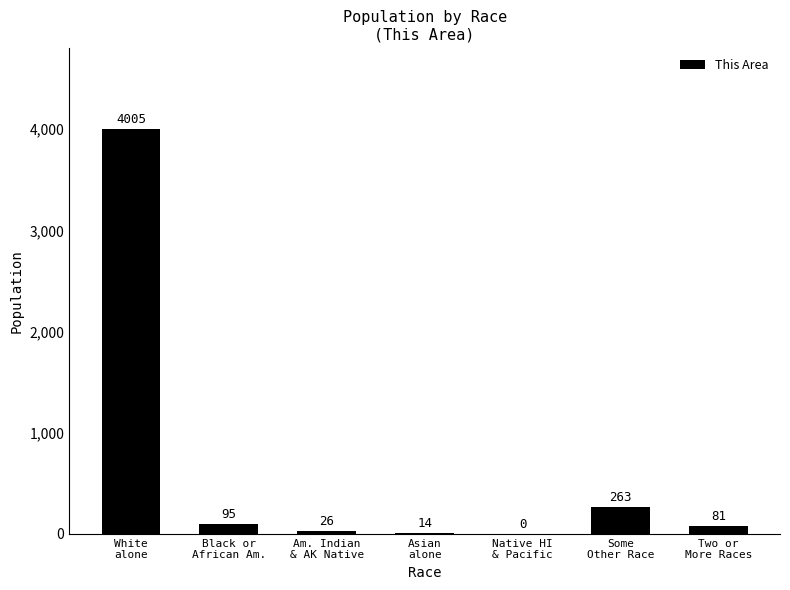

What is the difference between the values at Native HI
& Pacific and White
alone?

4005